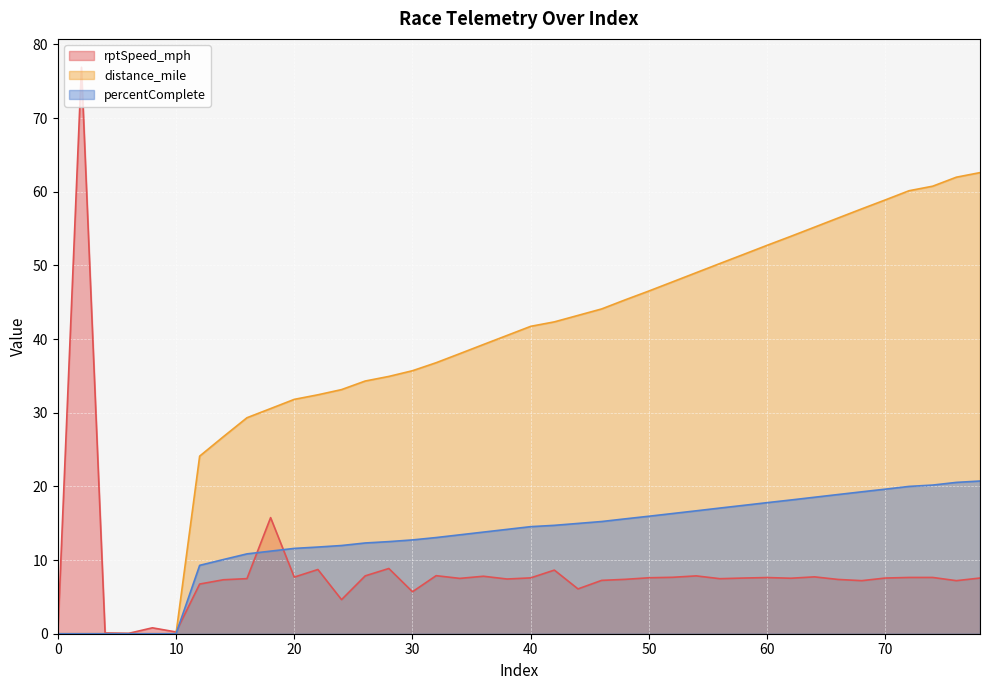

Rank the series by their average value, from lowest to highest.

rptSpeed_mph, percentComplete, distance_mile